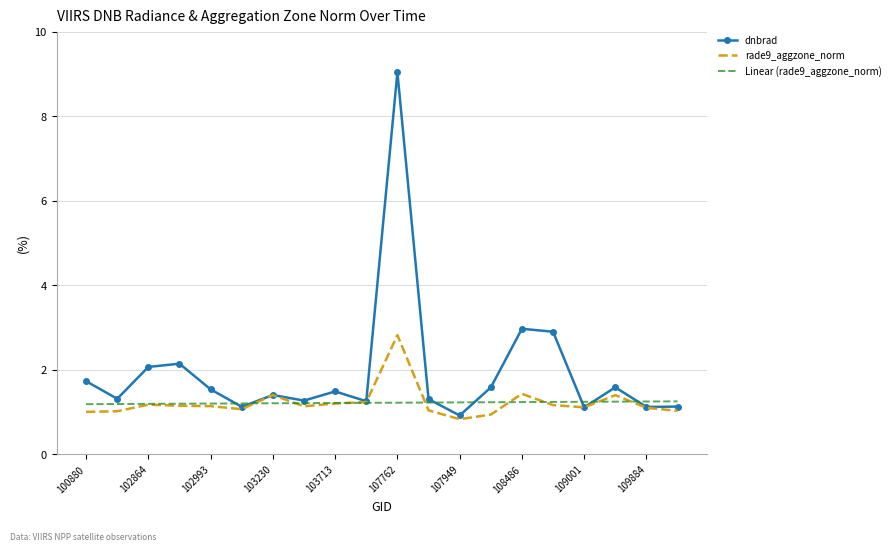

What is the greatest value displayed?

9.0